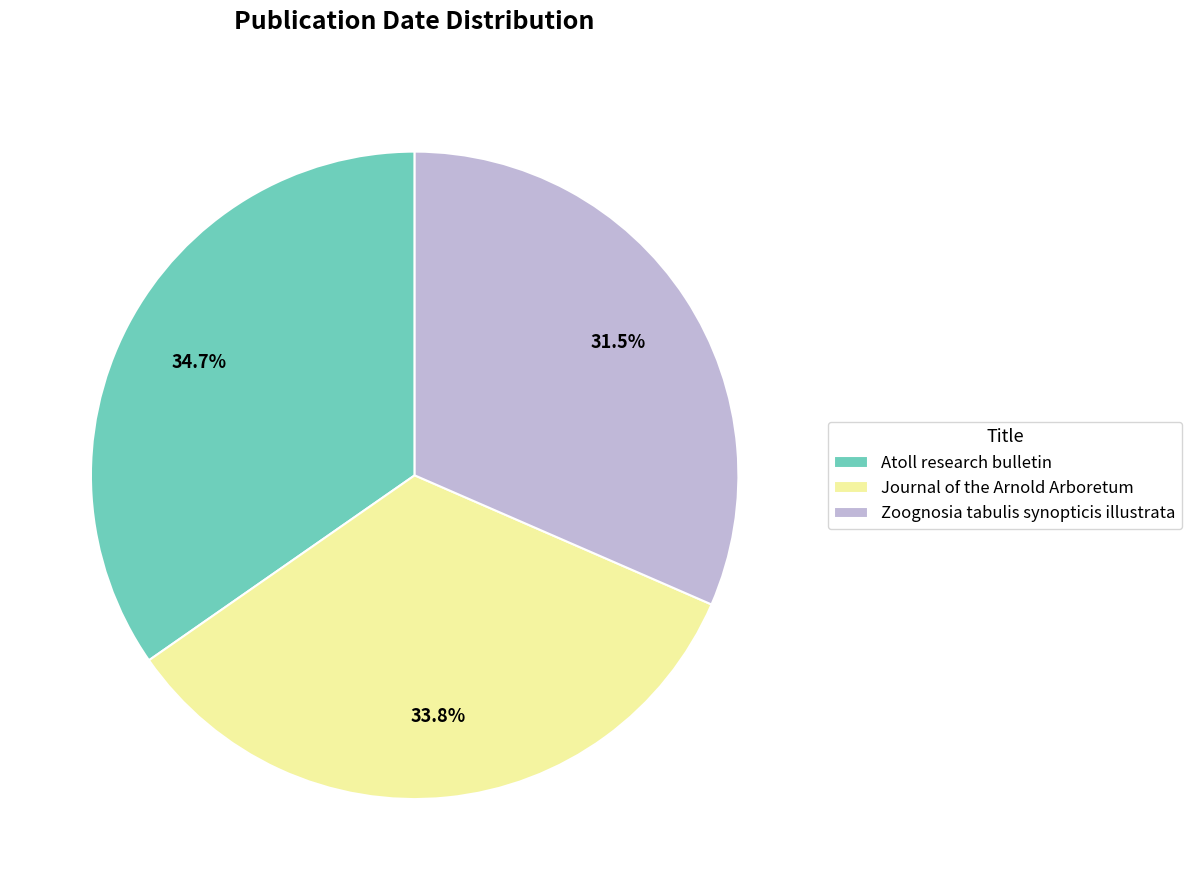

Count the number of slices in the pie.

3